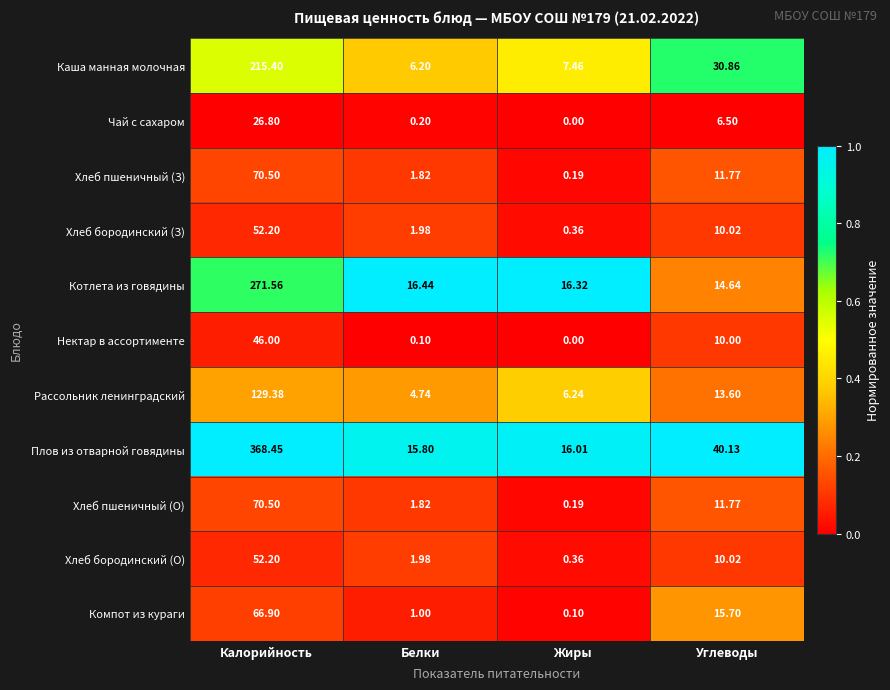

Count the number of categories in the chart.

4